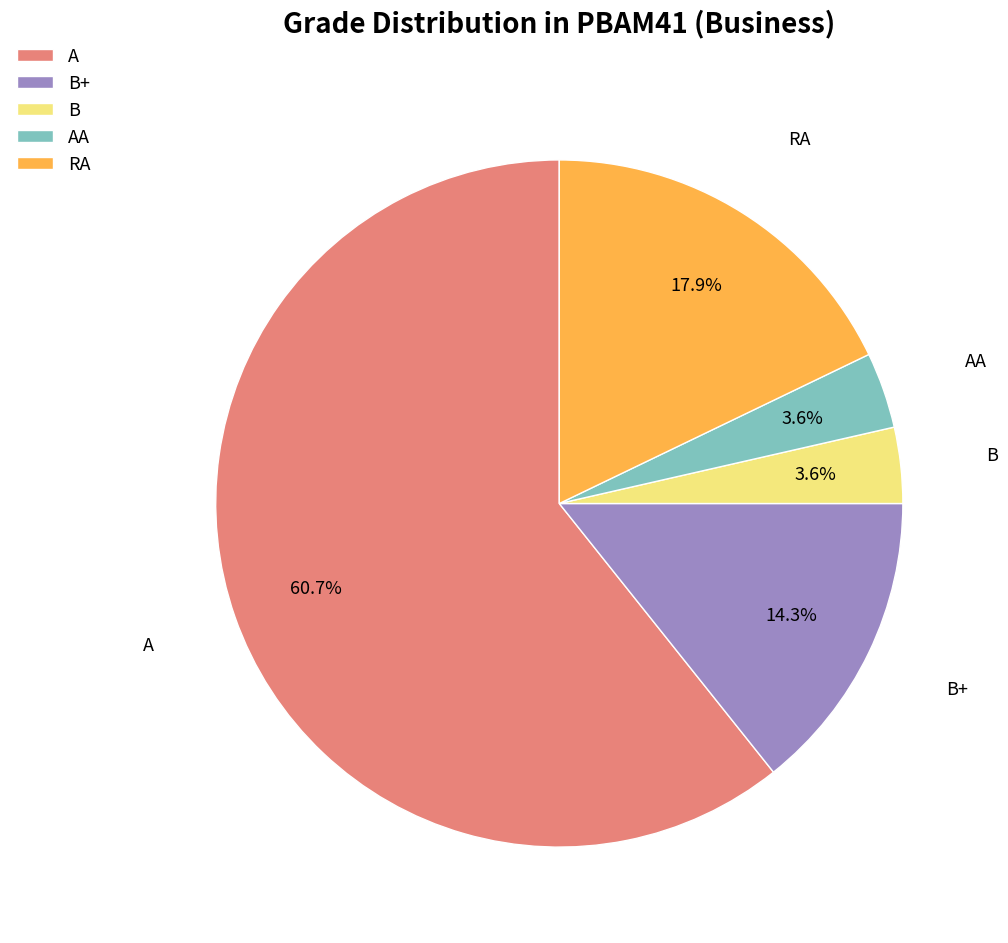

Does any single category account for the majority?

Yes